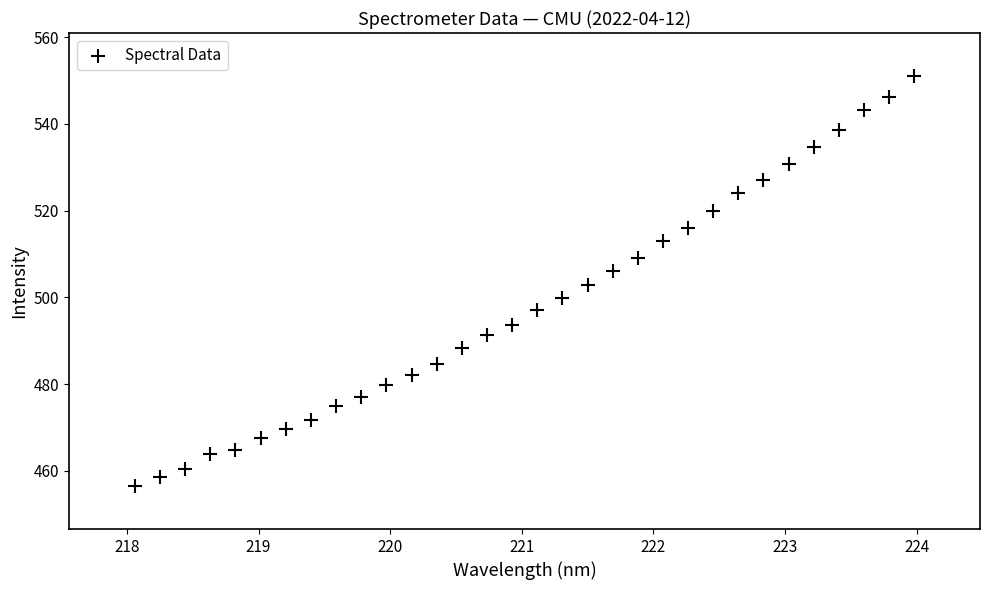

What is the range of X values (max minus min)?

5.9